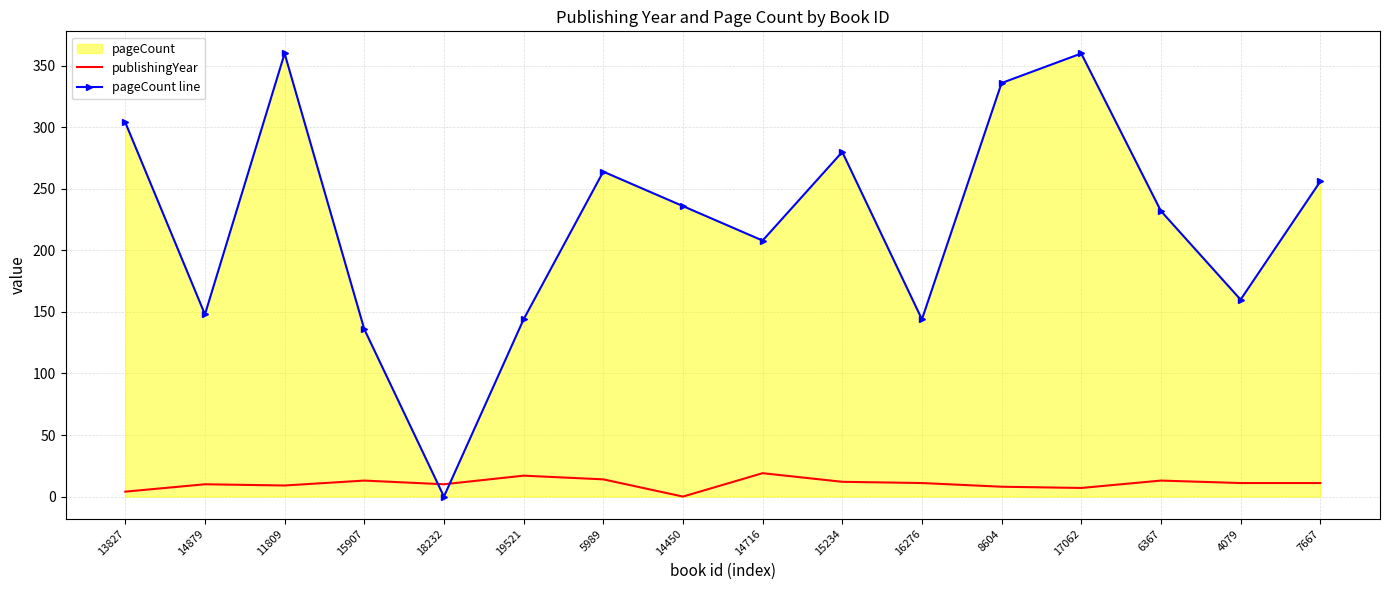

What is the label of the 15th point from the right?

14879